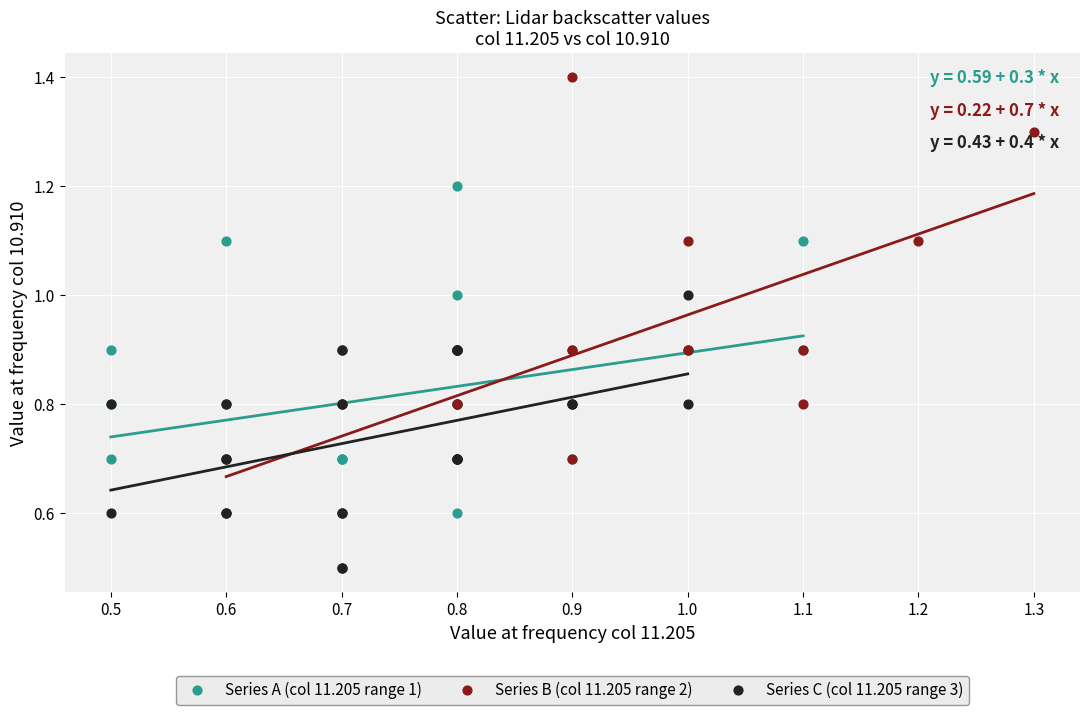

Which series contains the highest Y value?

Series B (col 11.205 range 2)